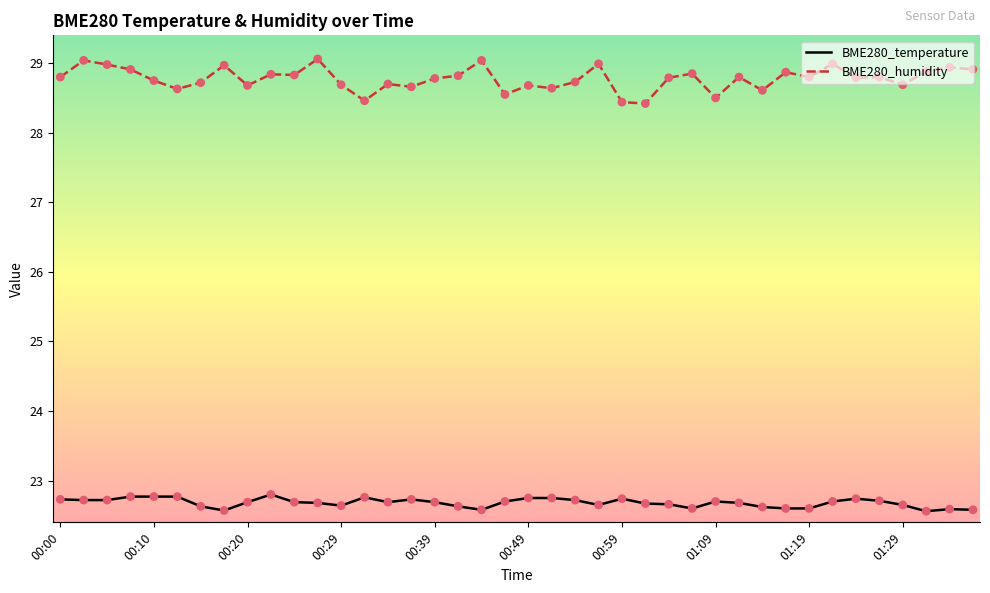

Which series has the largest total across all categories?

BME280_humidity